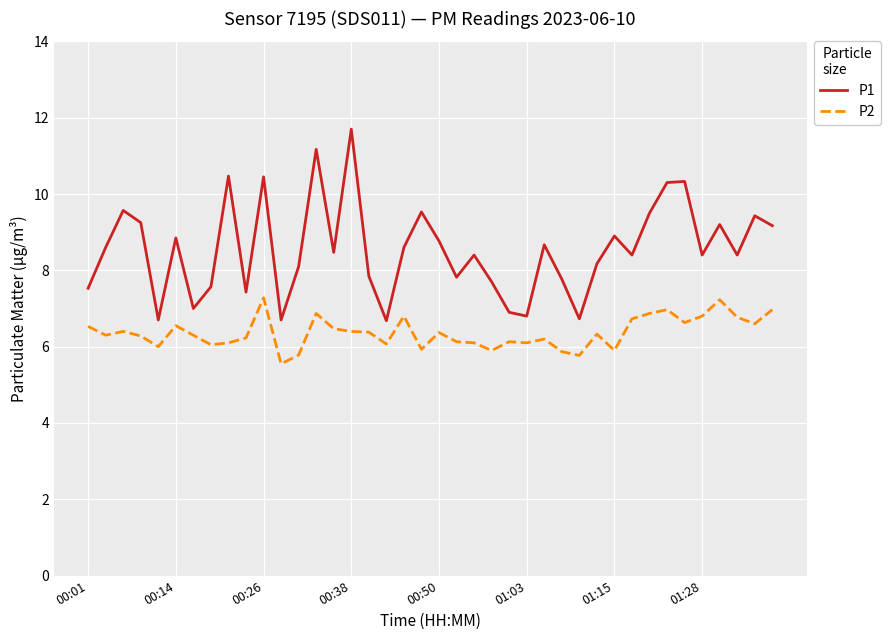

Which series has the widest spread of values?

P1